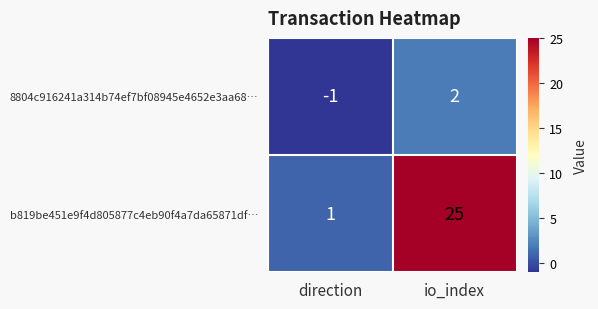

At direction, list the series in order from smallest to largest.

8804c916241a314b74ef7bf08945e4652e3aa68…, b819be451e9f4d805877c4eb90f4a7da65871df…